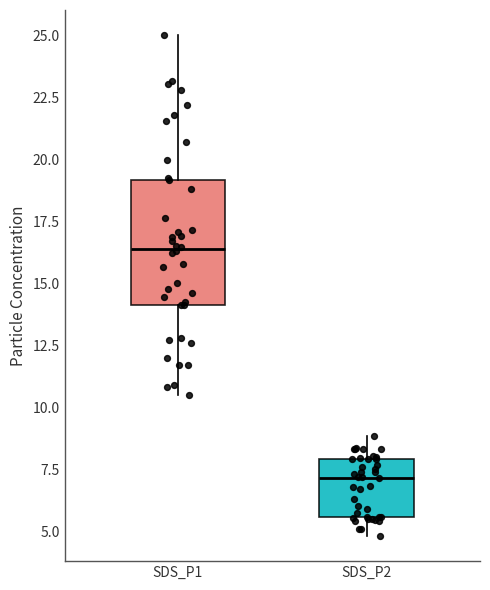

Where does the lower whisker of the box for SDS_P1 end on the y-axis? The values are not printed on the chart, so give them approximately, as read against the axis.

10.5